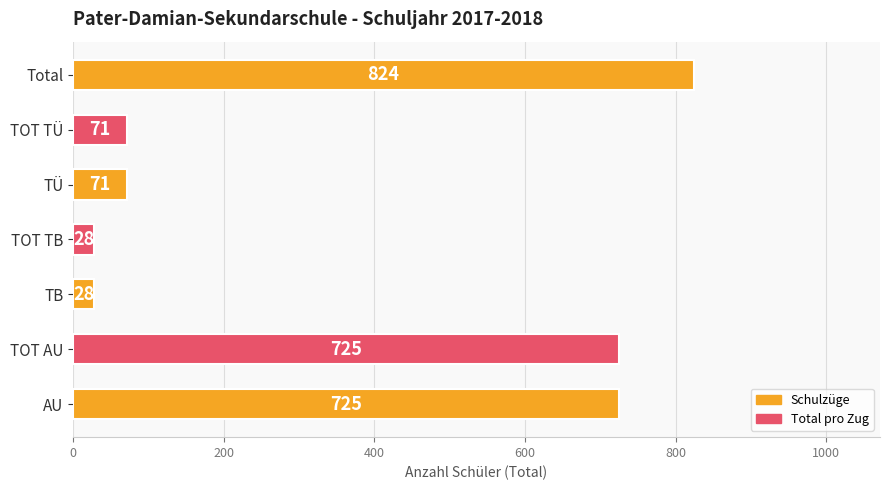

What is the smallest value displayed?

28